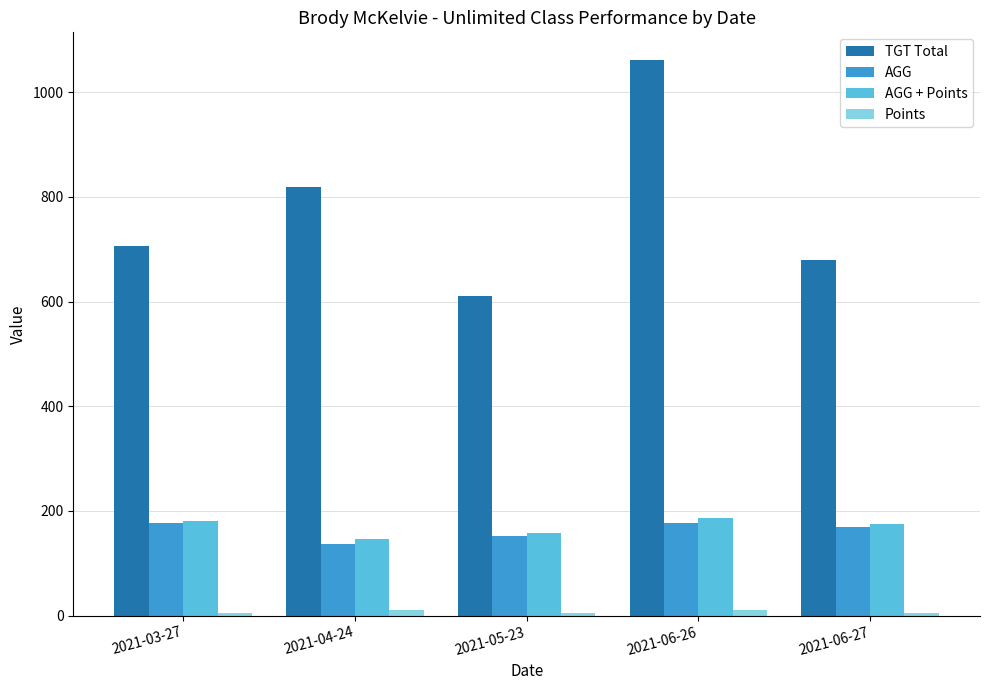

Which series changed the most between 2021-04-24 and 2021-05-23?

TGT Total